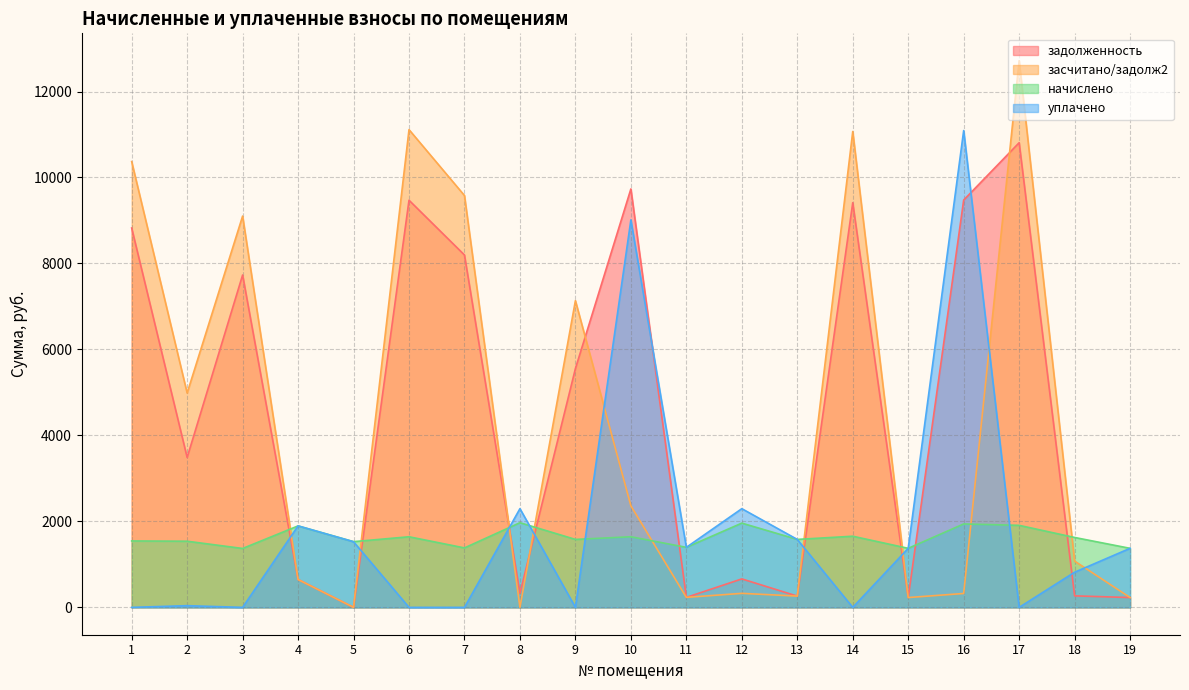

Read the уплачено value at 12.

2296.1